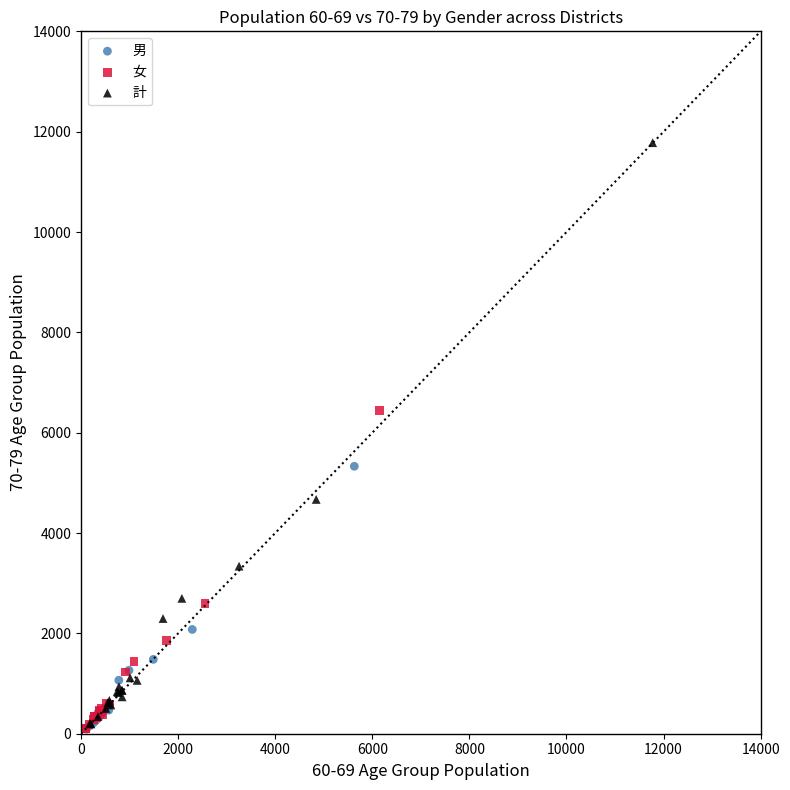

What are all the series names shown in the legend?

男, 女, 計